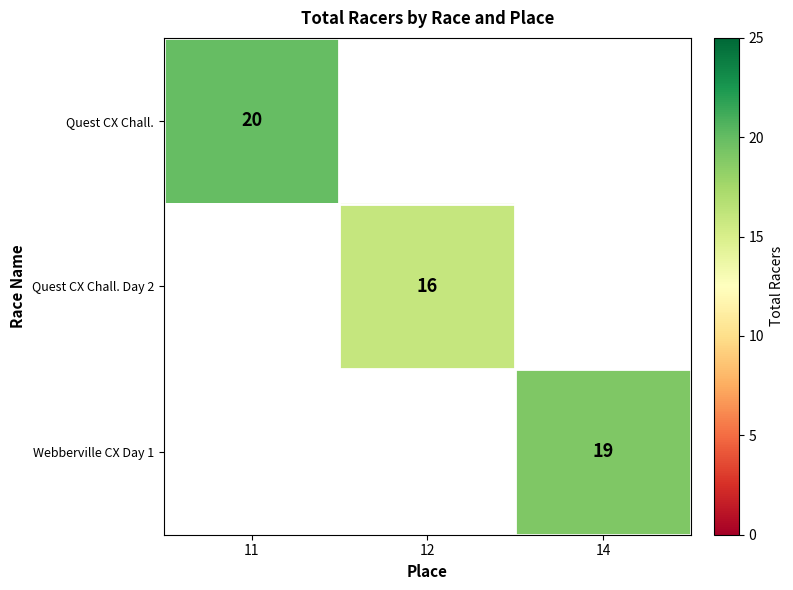

At which category does the chart reach its minimum across all series?

12